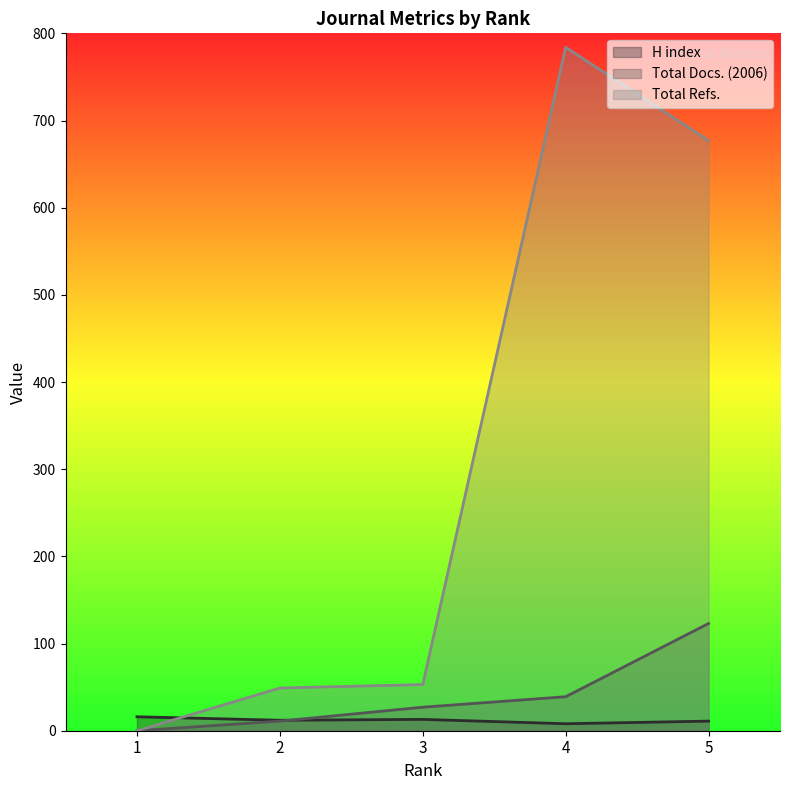

At which label does Total Refs. reach its minimum?

1